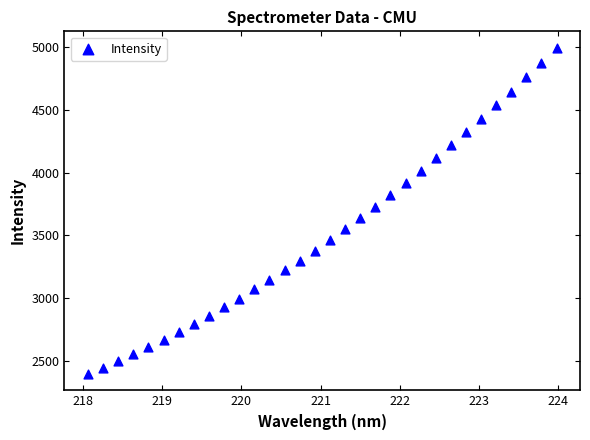

What is the range of Y values (max minus min)?

2596.4